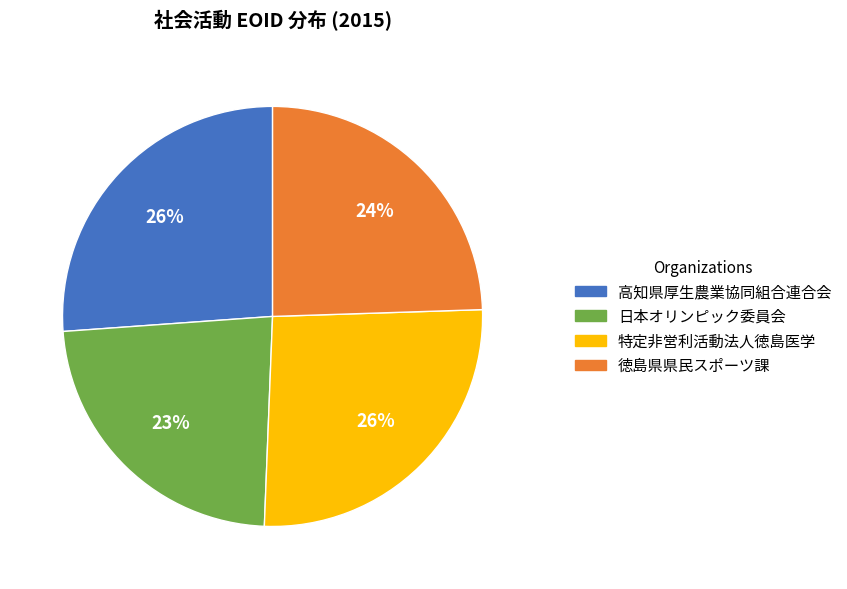

To the nearest percent, what is the difference between the largest and smallest slice percentages?

3%